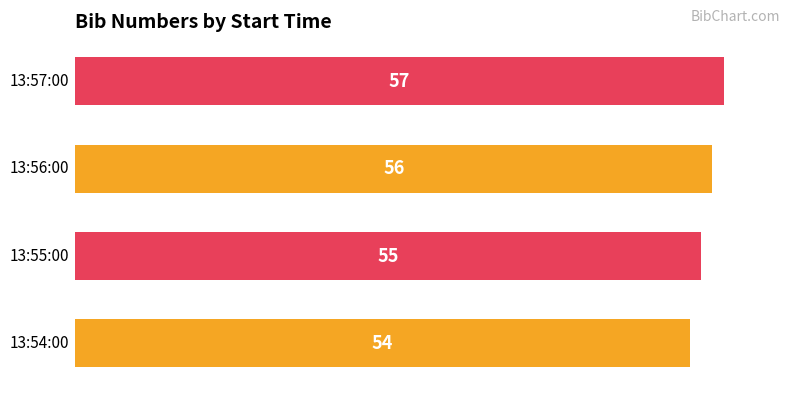

What is the average value?

56